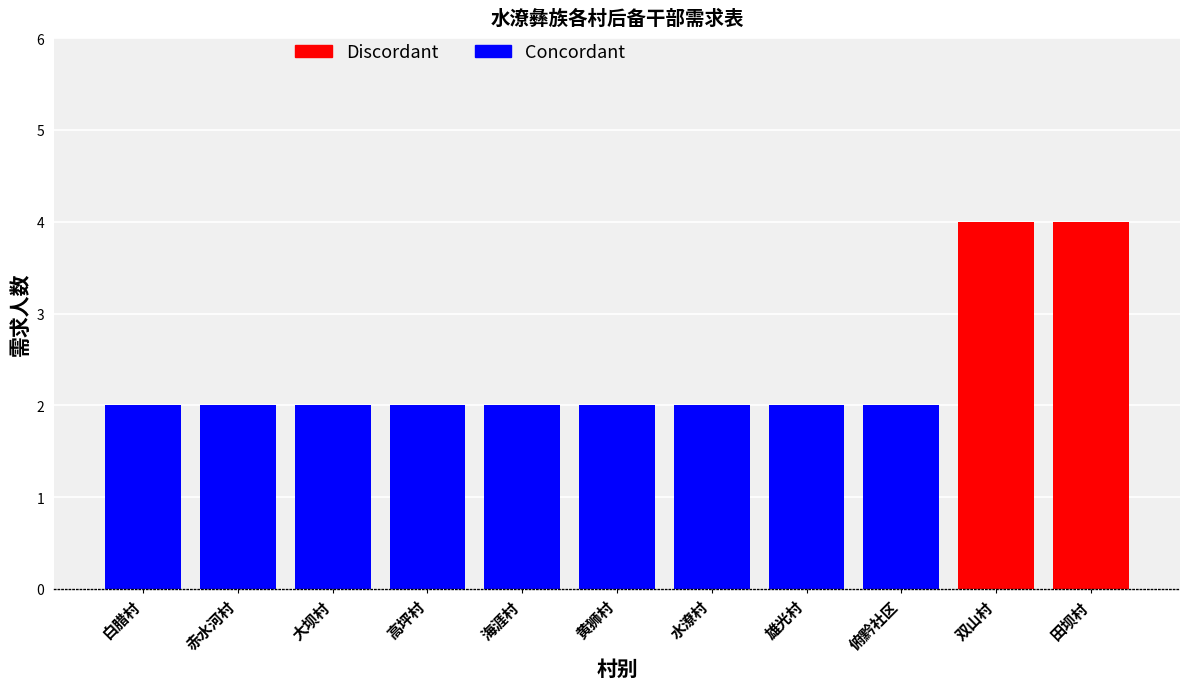

What is the value of the 6th bar from the left?

2